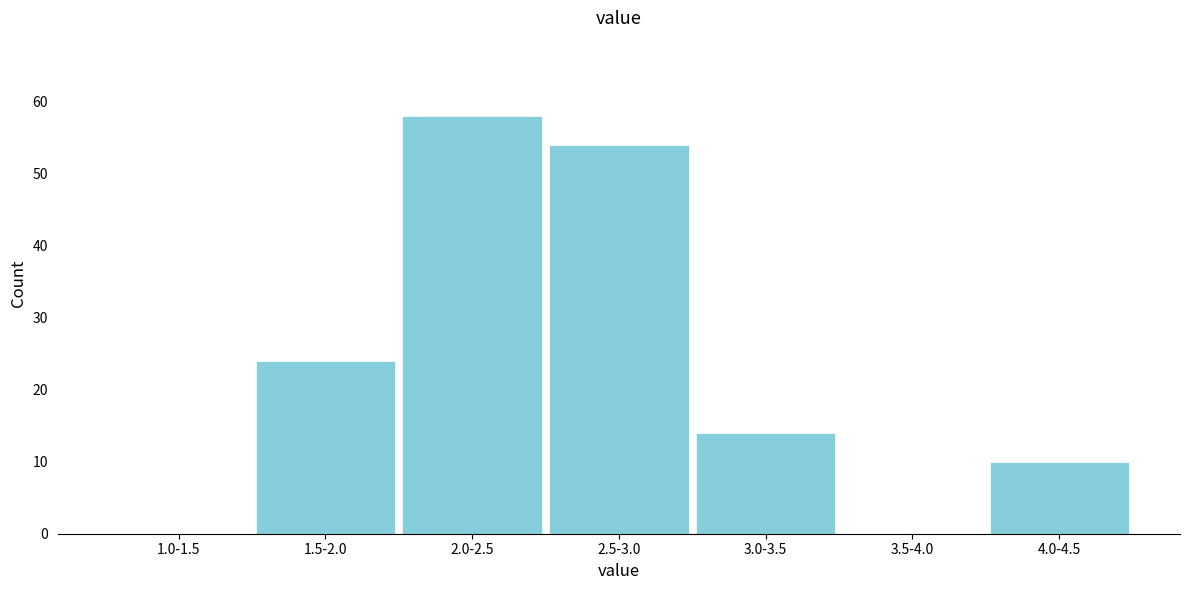

Reading left to right, list all the values displayed in this chart.

1.0-1.5=0	1.5-2.0=24	2.0-2.5=58	2.5-3.0=54	3.0-3.5=14	3.5-4.0=0	4.0-4.5=10